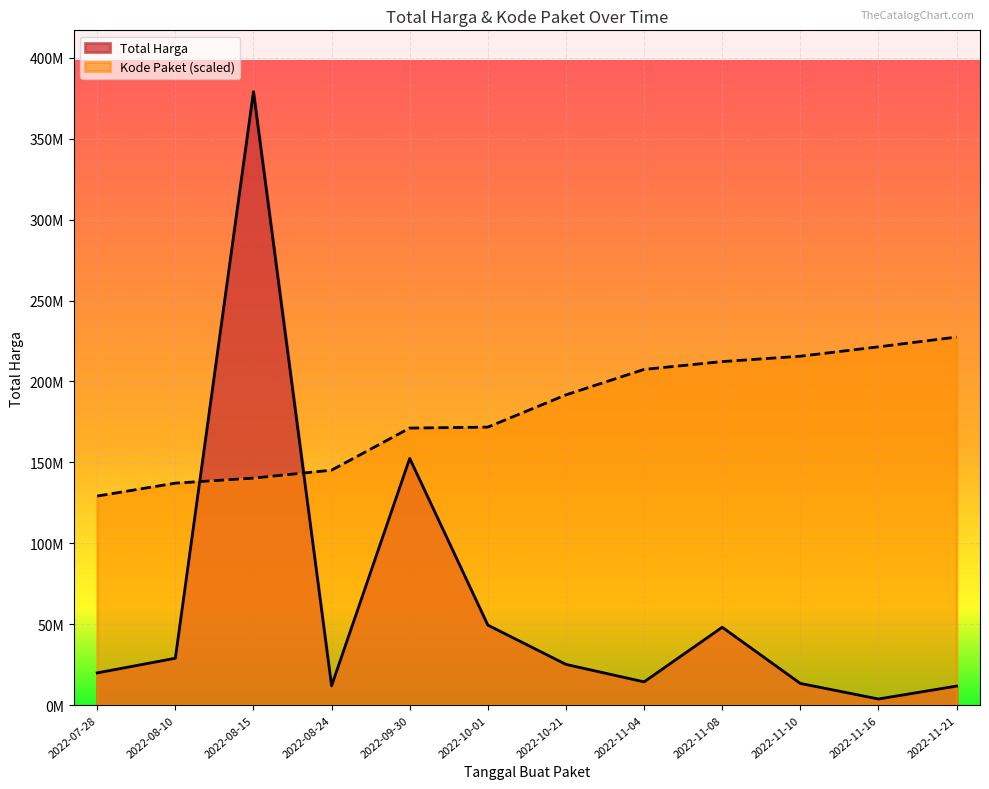

What are all the series names shown in the legend?

Total Harga, Kode Paket (scaled)